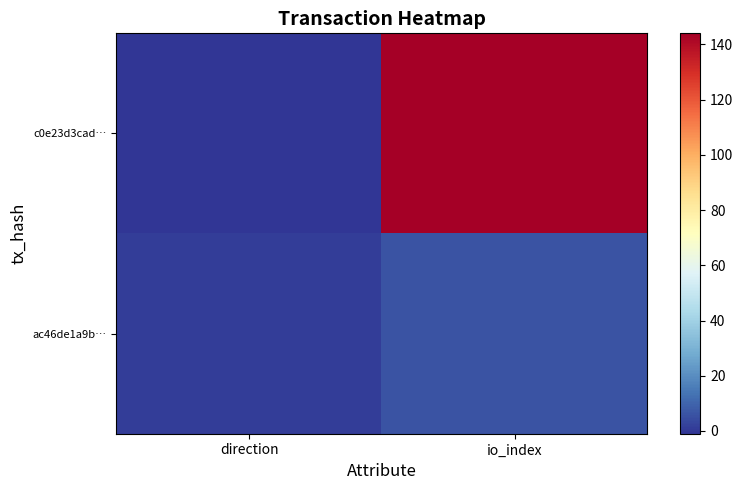

Reading left to right, transcribe all the data shown in this chart.

c0e23d3cad…: direction=-1	io_index=144
ac46de1a9b…: direction=1	io_index=6